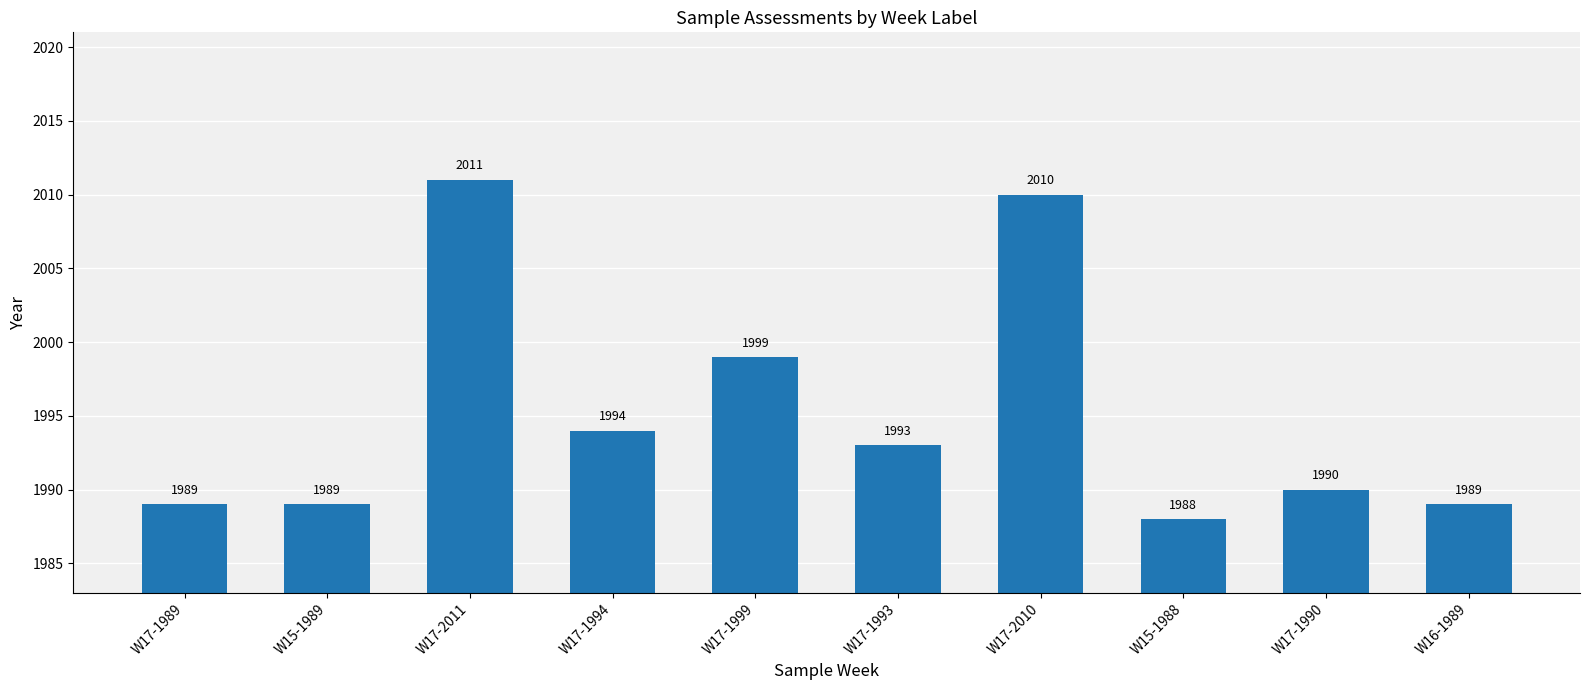

How many bars are there in total?

10